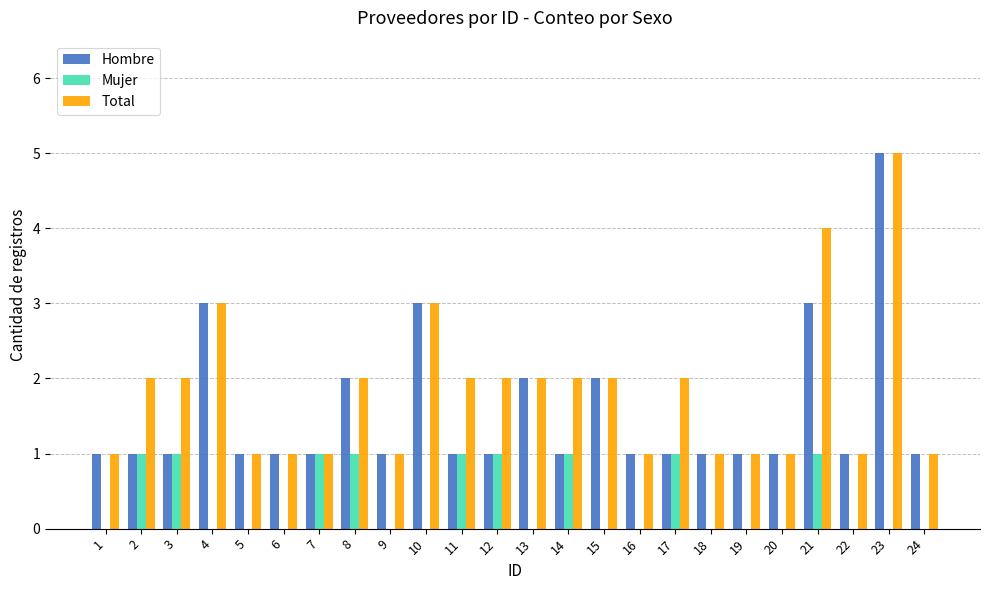

What is the maximum value for Total?

5